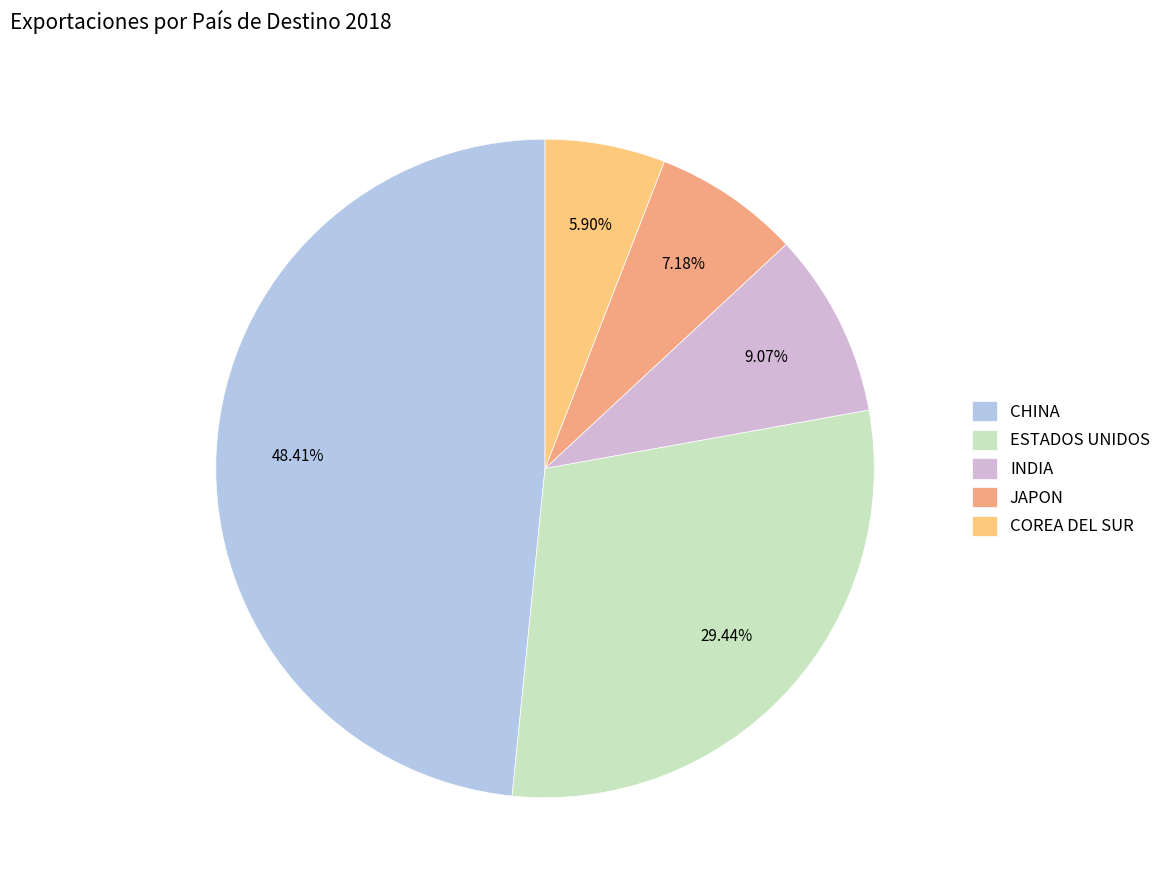

Approximately how many times larger is the value at JAPON compared to INDIA?

0.8